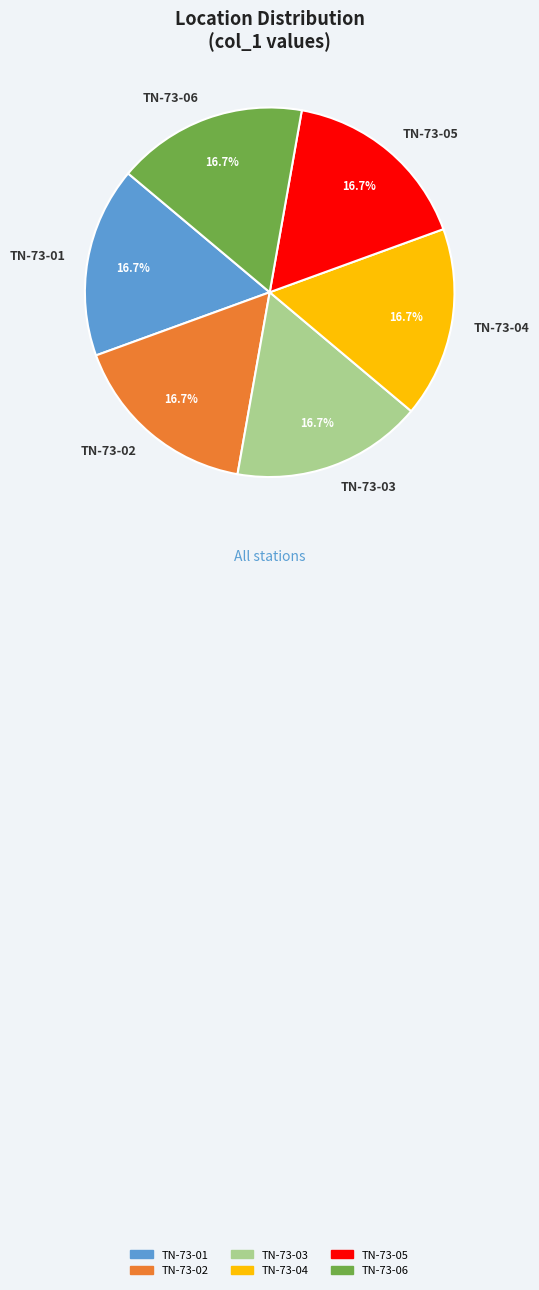

To the nearest percent, what is the average slice percentage?

17%